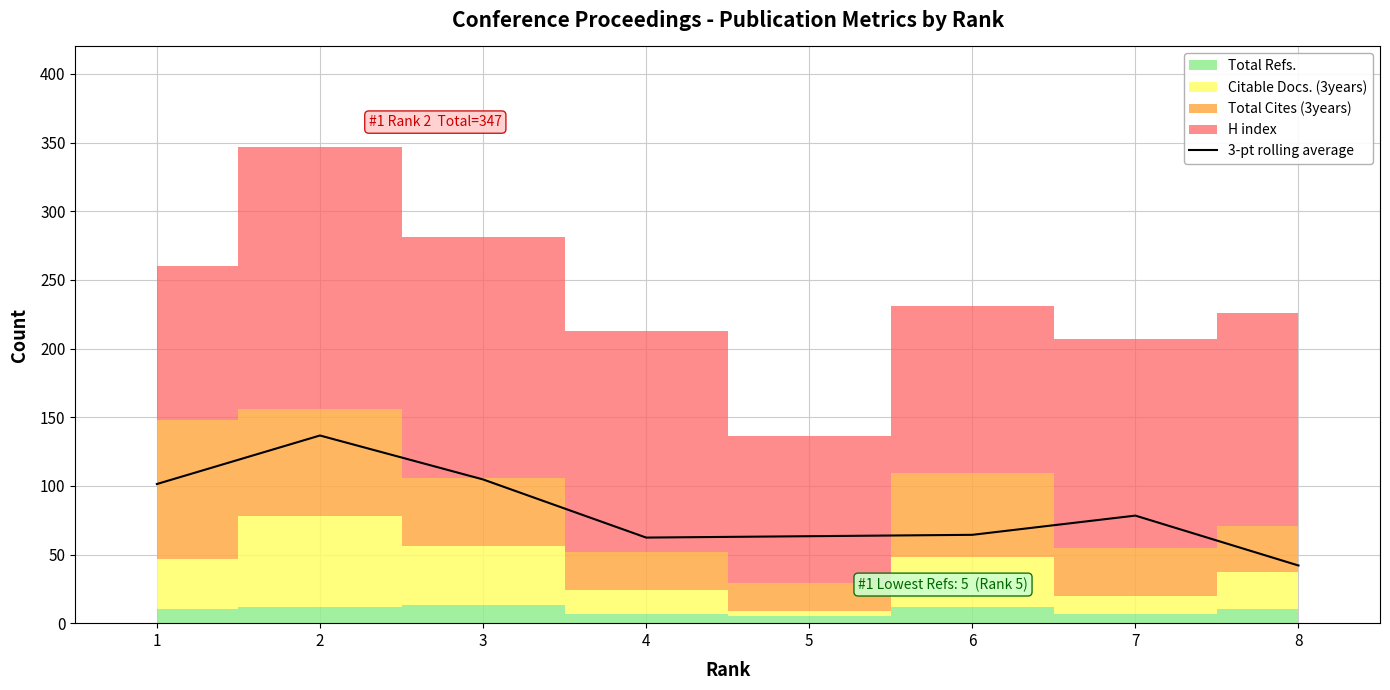

At which label is the value closest to 89?

7